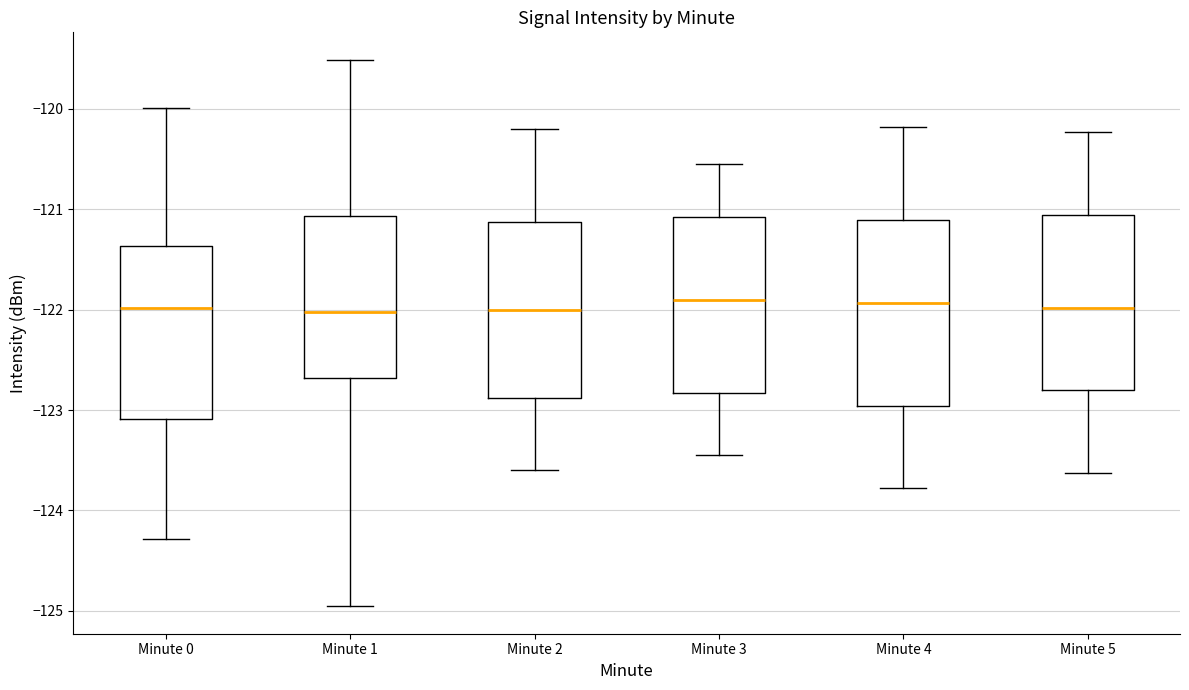

Reading left to right, transcribe this box plot: for each box, give where its median line is, the range the box spans, and where its two whiskers end, as read against the y-axis. The values are not printed on the chart, so give them approximately, as read against the axis.

Minute 0: median -122.0, box -123.1 to -121.4, whiskers -124.3 to -120.0
Minute 1: median -122.0, box -122.7 to -121.1, whiskers -125.0 to -119.5
Minute 2: median -122.0, box -122.9 to -121.1, whiskers -123.6 to -120.2
Minute 3: median -121.9, box -122.8 to -121.1, whiskers -123.4 to -120.5
Minute 4: median -121.9, box -123.0 to -121.1, whiskers -123.8 to -120.2
Minute 5: median -122.0, box -122.8 to -121.1, whiskers -123.6 to -120.2